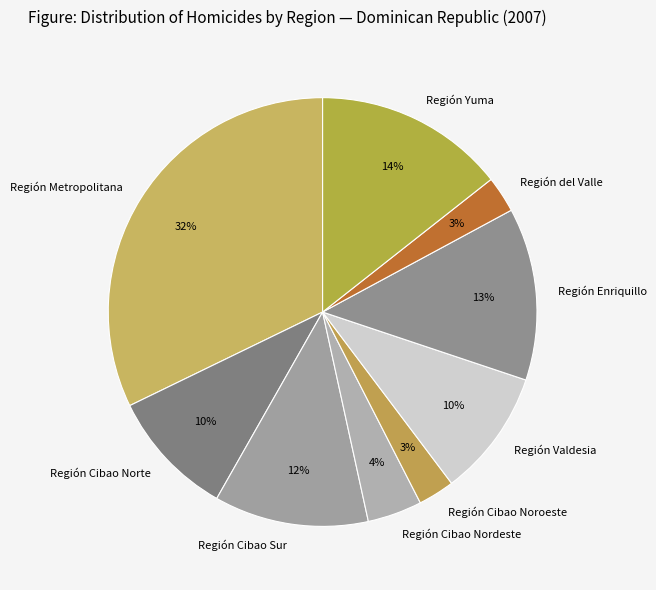

How many segments does this pie chart have?

9